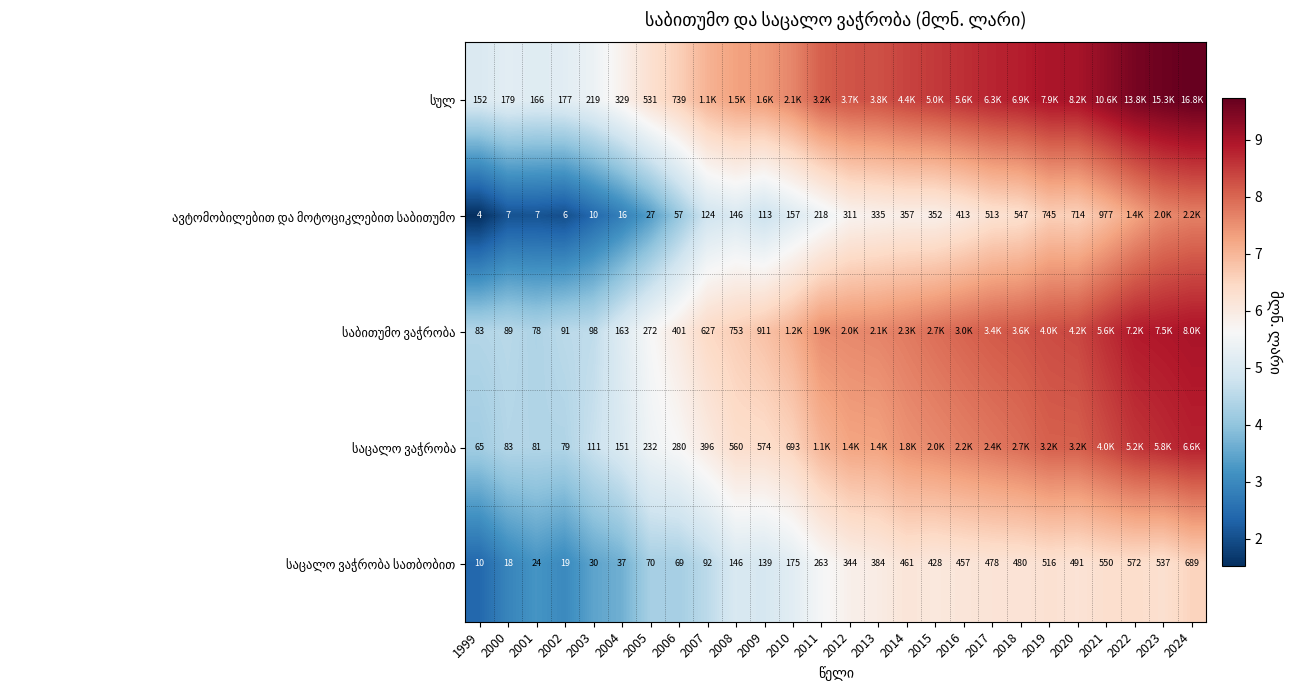

How many values in the საცალო ვაჭრობა სათბობით series are below 5?

11